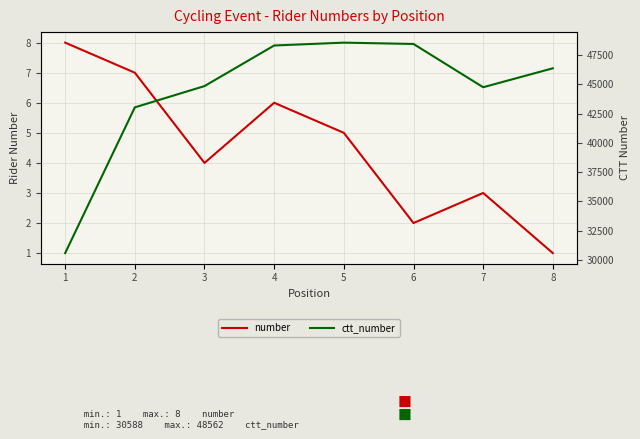

What is the lowest value of the ctt_number series?

30588